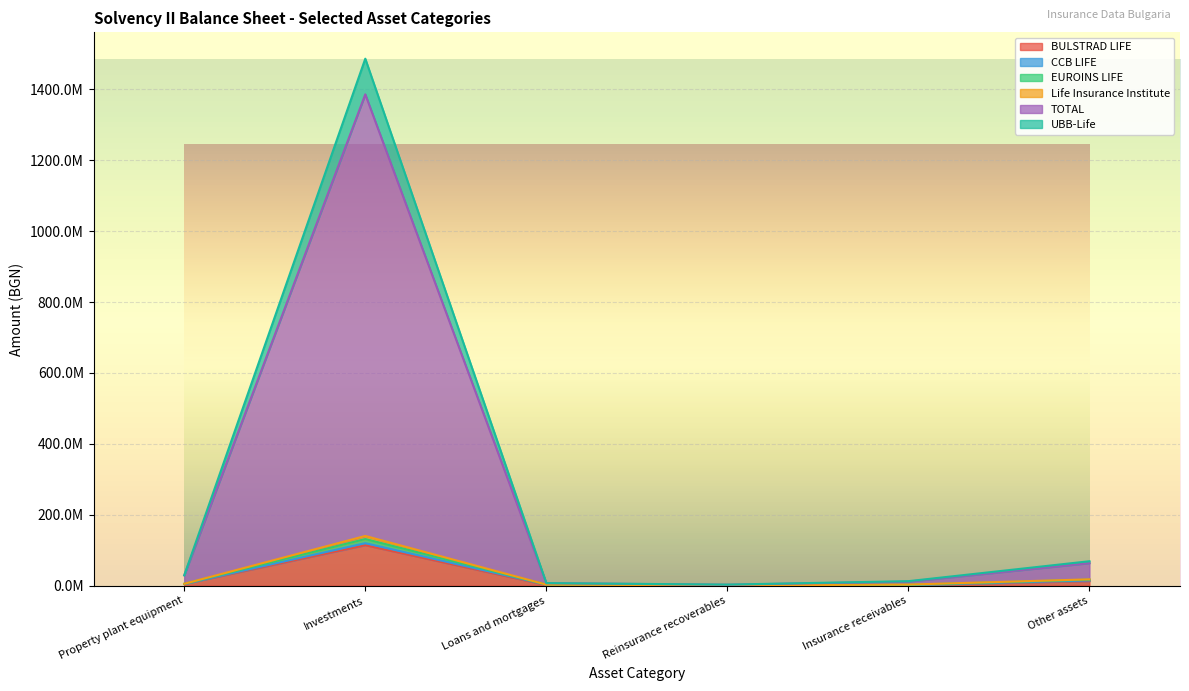

How many values in the Life Insurance Institute series exceed 5275188?

2